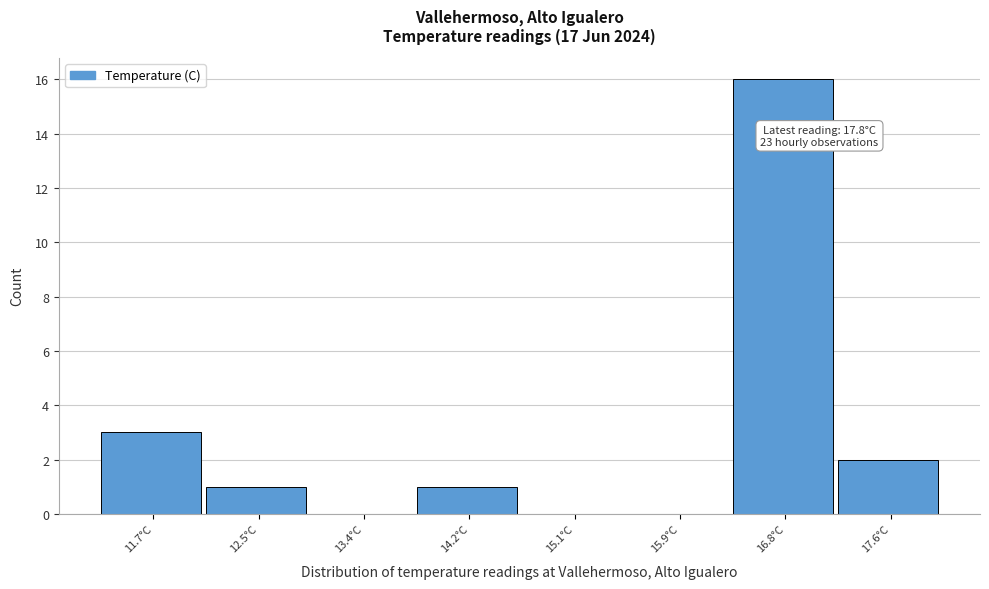

Reading left to right, what are all the values shown in this chart?

11.7°C=3	12.5°C=1	13.4°C=0	14.2°C=1	15.1°C=0	15.9°C=0	16.8°C=16	17.6°C=2